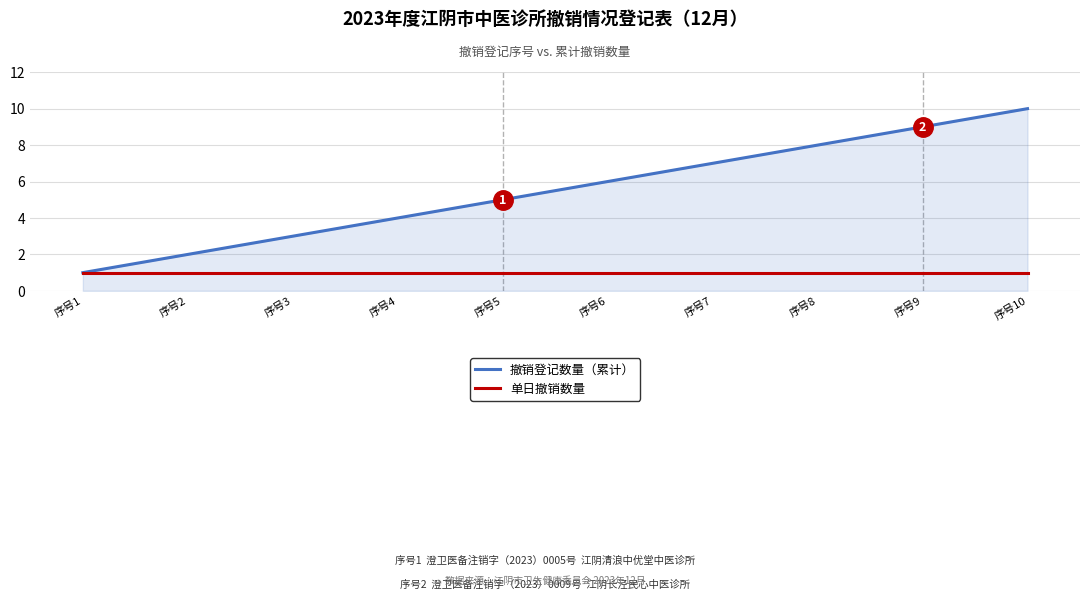

Does the chart display data point markers on the line(s)?

No